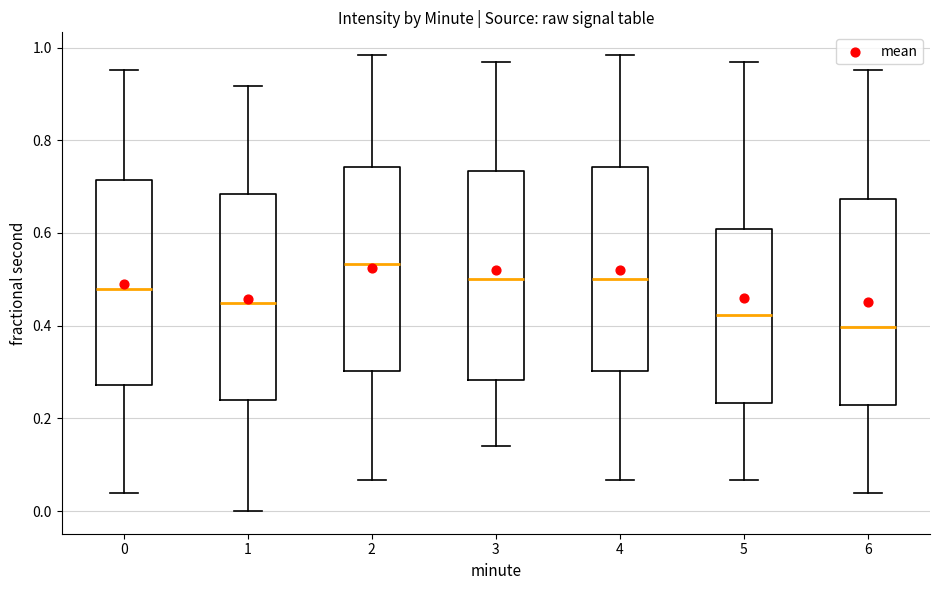

Reading left to right, transcribe this box plot: for each box, give where its median line is, the range the box spans, and where its two whiskers end, as read against the y-axis. The values are not printed on the chart, so give them approximately, as read against the axis.

0: median 0.48, box 0.28 to 0.72, whiskers 0.04 to 0.96
1: median 0.44, box 0.24 to 0.68, whiskers 0.00 to 0.92
2: median 0.54, box 0.30 to 0.74, whiskers 0.06 to 0.98
3: median 0.50, box 0.28 to 0.74, whiskers 0.14 to 0.96
4: median 0.50, box 0.30 to 0.74, whiskers 0.06 to 0.98
5: median 0.42, box 0.24 to 0.60, whiskers 0.06 to 0.96
6: median 0.40, box 0.22 to 0.68, whiskers 0.04 to 0.96